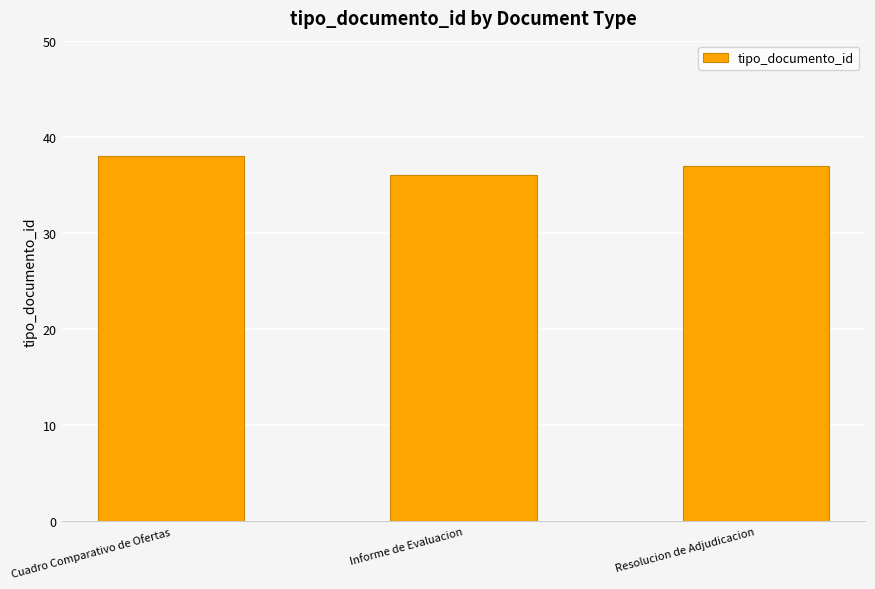

Rank the categories by value from lowest to highest.

Informe de Evaluacion, Resolucion de Adjudicacion, Cuadro Comparativo de Ofertas